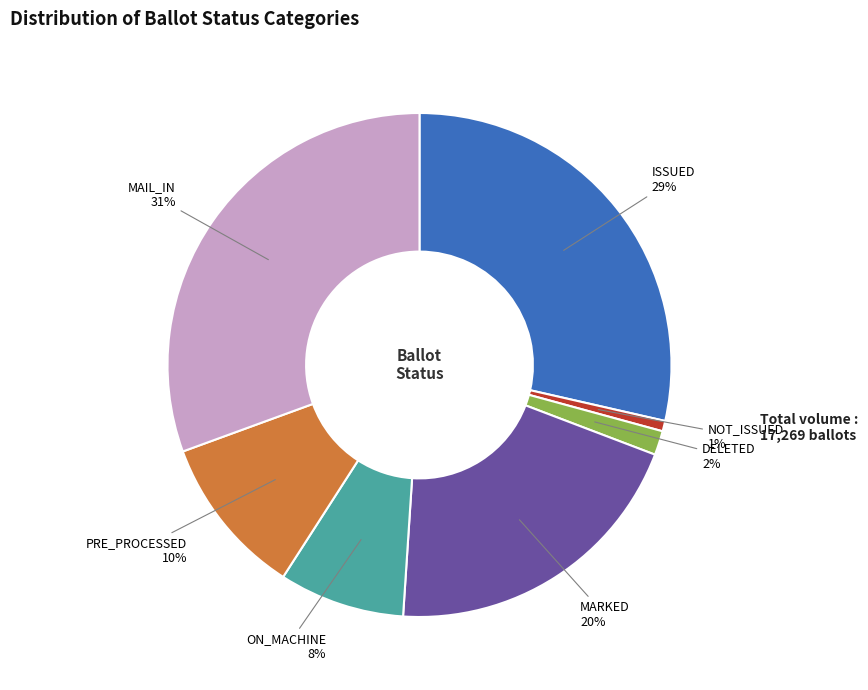

Which category has the smallest portion of the pie?

NOT_ISSUED